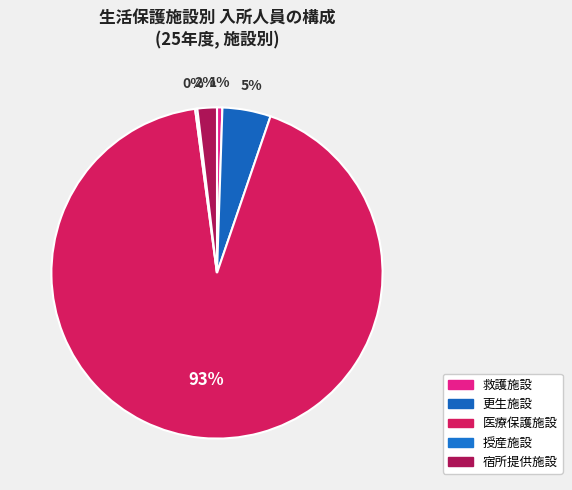

How much of the chart is everything except 救護施設?

99.5%